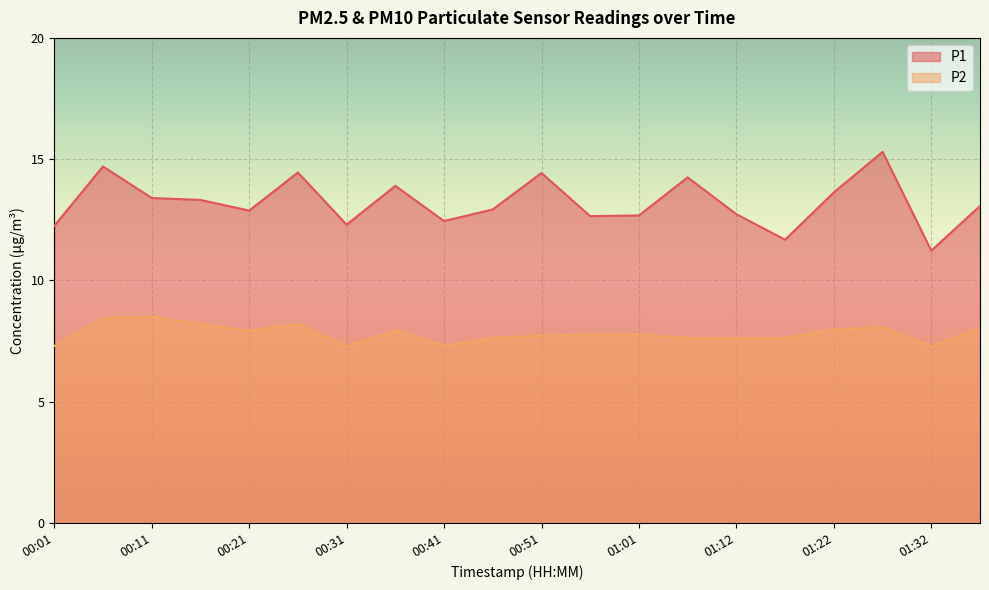

In P1, how many points are higher than both neighbors (excluding endpoints)?

6